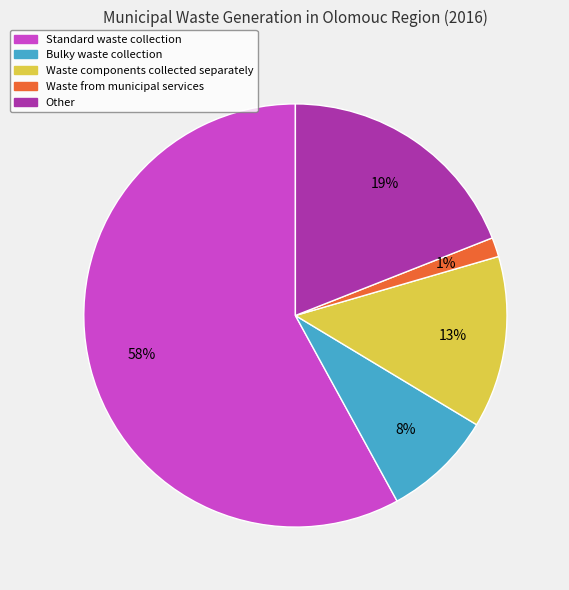

To the nearest percent, what is the average slice percentage?

20%